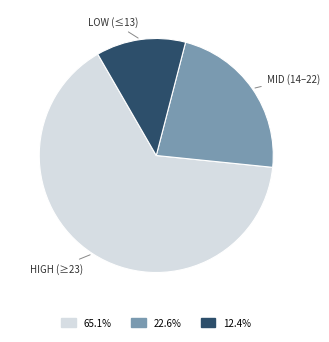

Is there a majority slice in this chart?

Yes